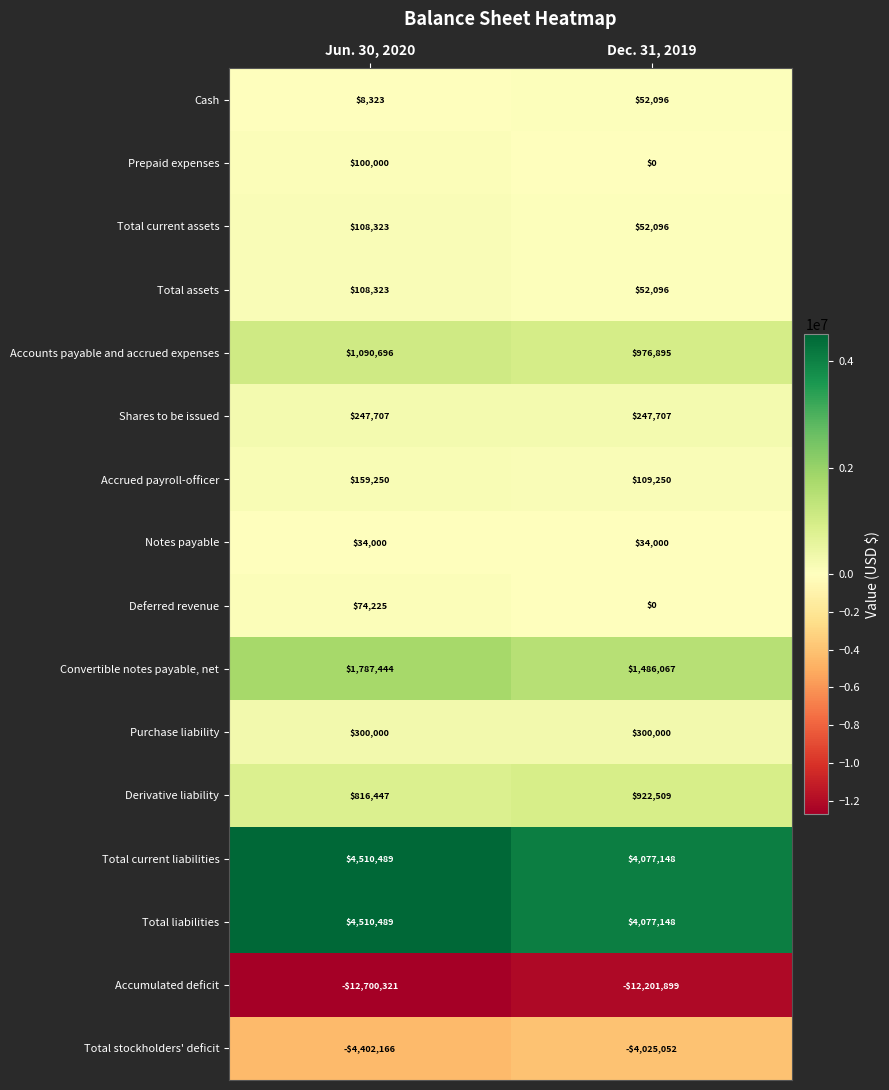

At which category is the sum across all series the highest?

Jun. 30, 2020